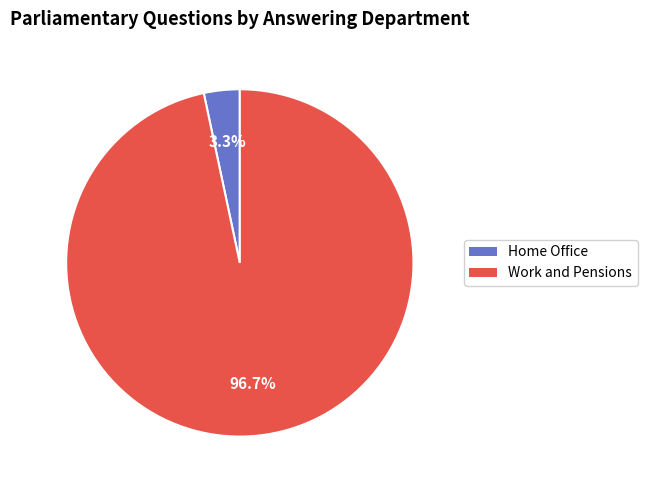

To the nearest percent, what is the difference between the Work and Pensions and Home Office slice percentages?

93%